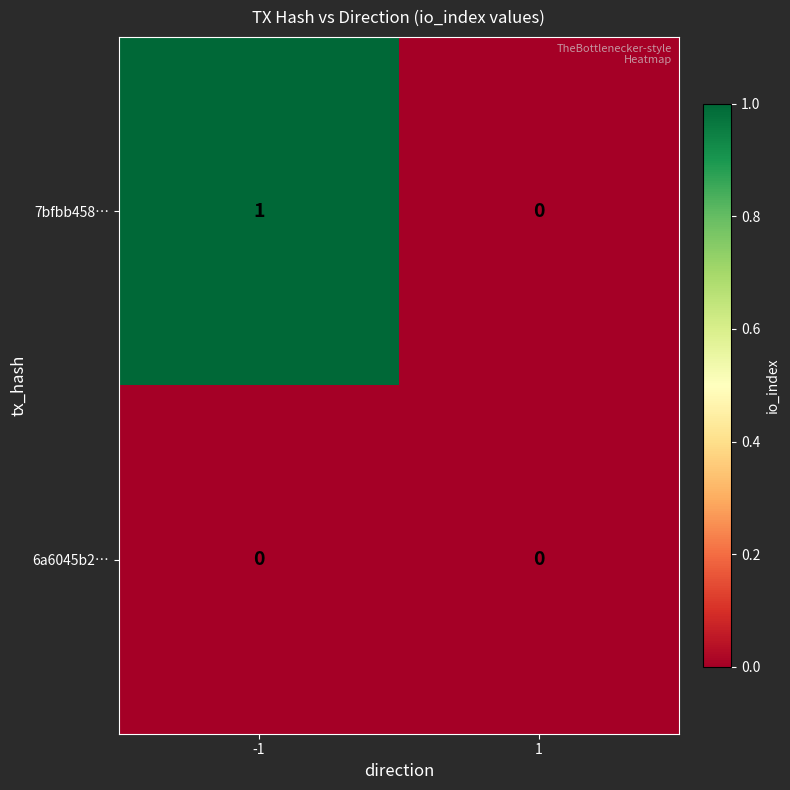

Reading left to right, what are all the values shown in this chart?

7bfbb458…: -1=1	1=0
6a6045b2…: -1=0	1=0